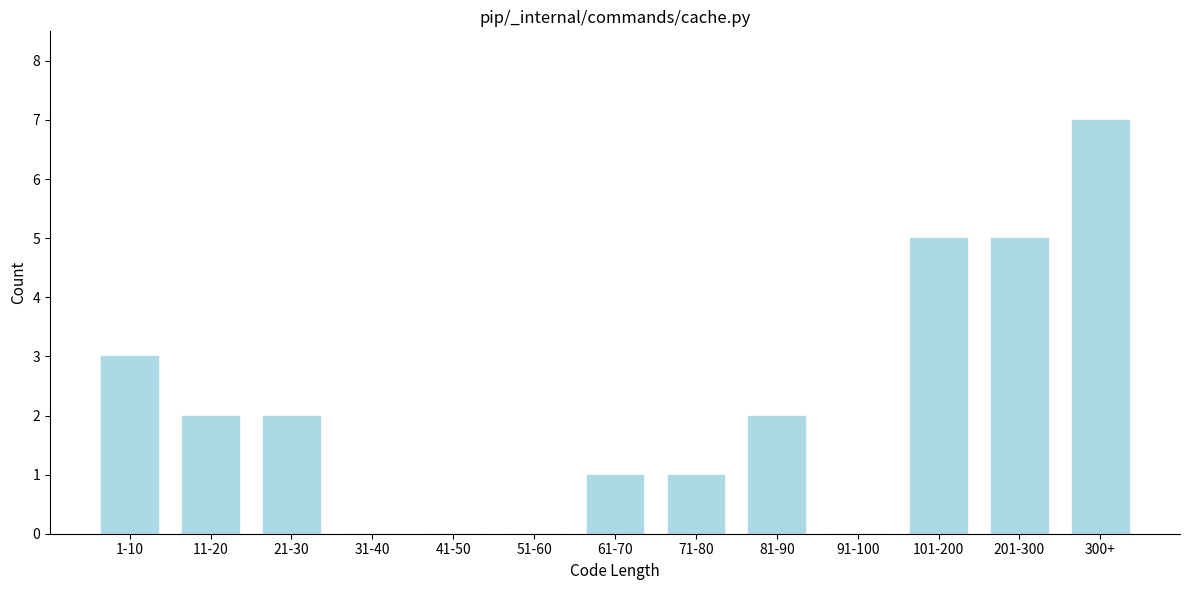

Reading left to right, list all the values displayed in this chart.

1-10=3	11-20=2	21-30=2	31-40=0	41-50=0	51-60=0	61-70=1	71-80=1	81-90=2	91-100=0	101-200=5	201-300=5	300+=7